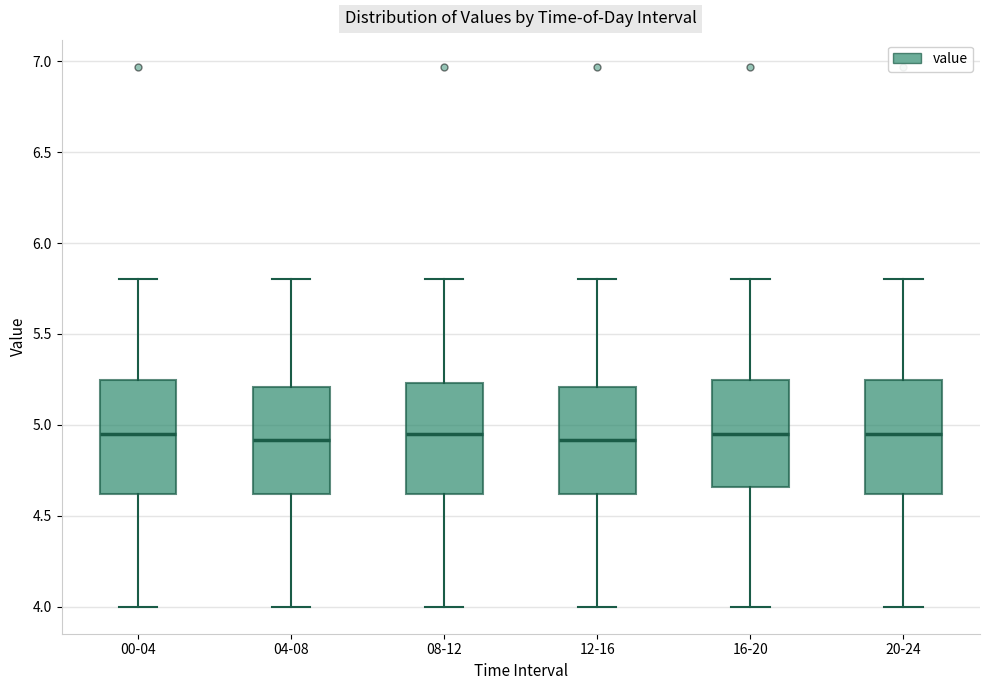

Reading left to right, transcribe this box plot: for each box, give where its median line is, the range the box spans, and where its two whiskers end, as read against the y-axis. The values are not printed on the chart, so give them approximately, as read against the axis.

00-04: median 4.95, box 4.60 to 5.25, whiskers 4.00 to 5.80
04-08: median 4.90, box 4.60 to 5.20, whiskers 4.00 to 5.80
08-12: median 4.95, box 4.60 to 5.25, whiskers 4.00 to 5.80
12-16: median 4.90, box 4.60 to 5.20, whiskers 4.00 to 5.80
16-20: median 4.95, box 4.65 to 5.25, whiskers 4.00 to 5.80
20-24: median 4.95, box 4.60 to 5.25, whiskers 4.00 to 5.80